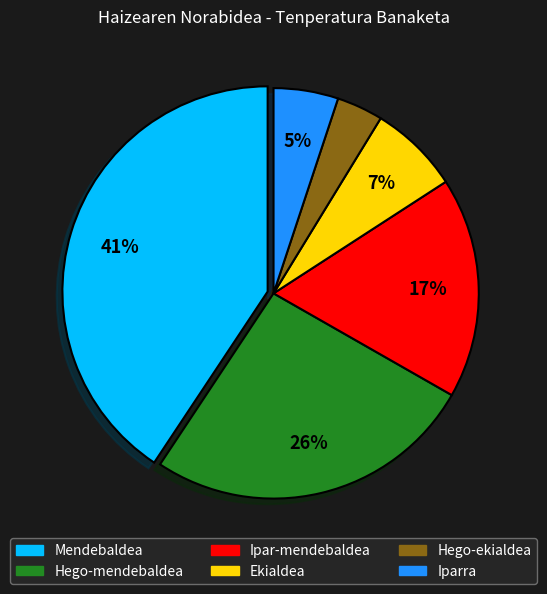

What percentage is the Iparra slice, to the nearest percent?

5%